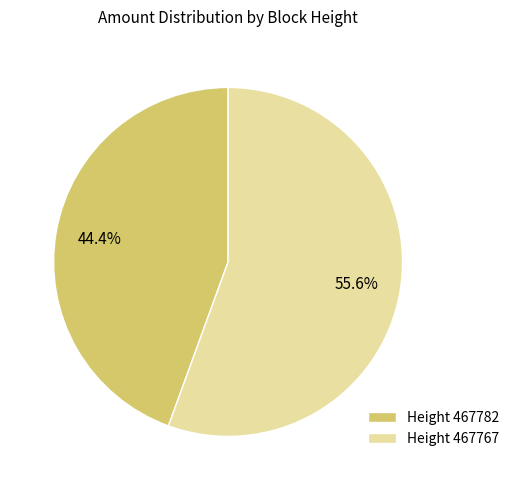

How many slices are in this pie chart?

2